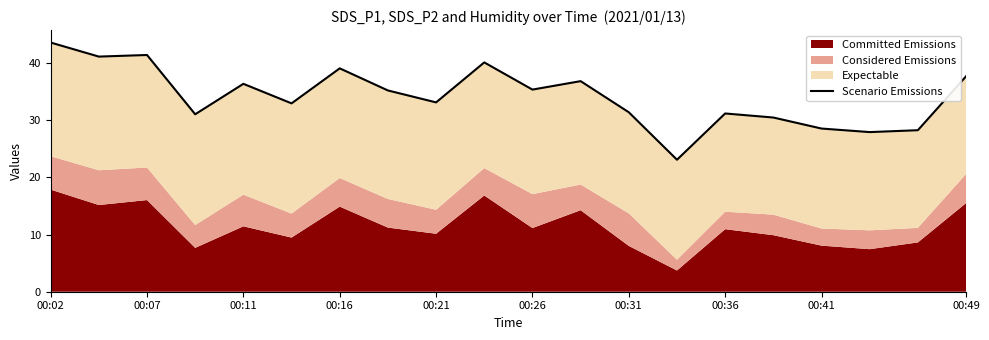

What is the difference between the maximum and minimum values?

20.5